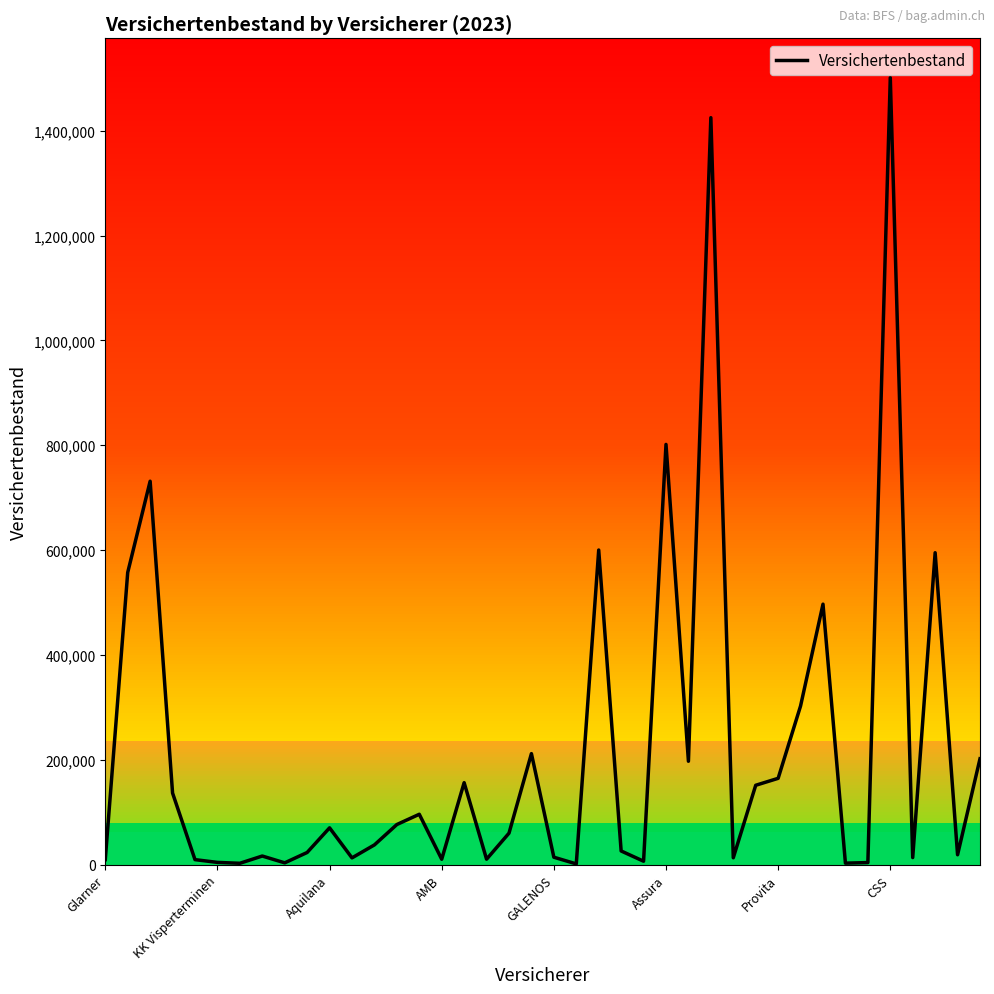

What is the difference between the maximum and minimum values?

1499838